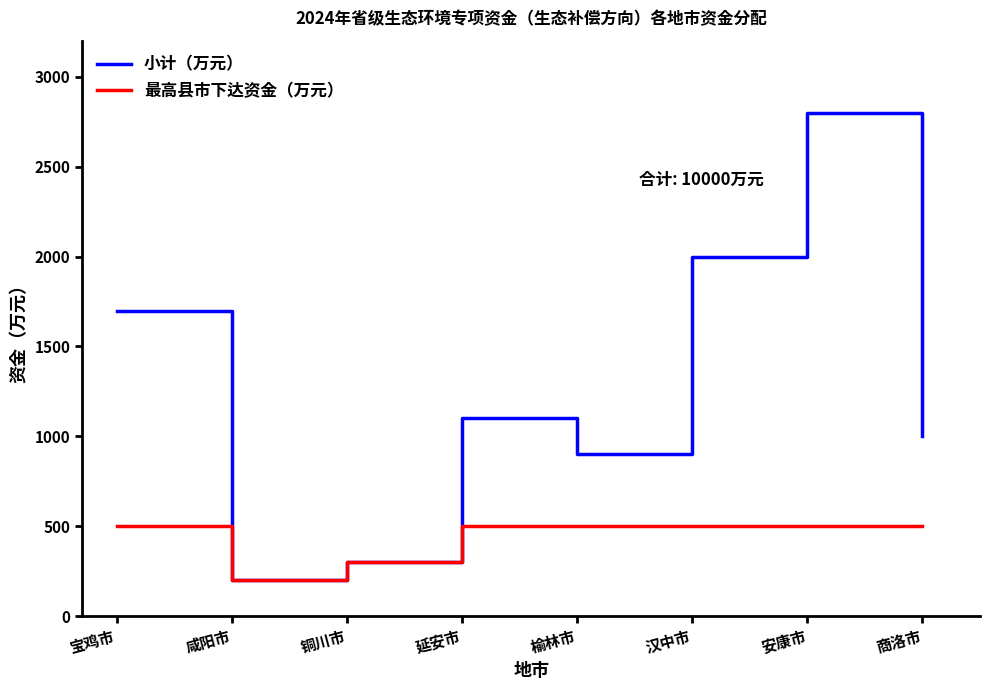

What is the difference between the 小计（万元） values at 汉中市 and 延安市?

900